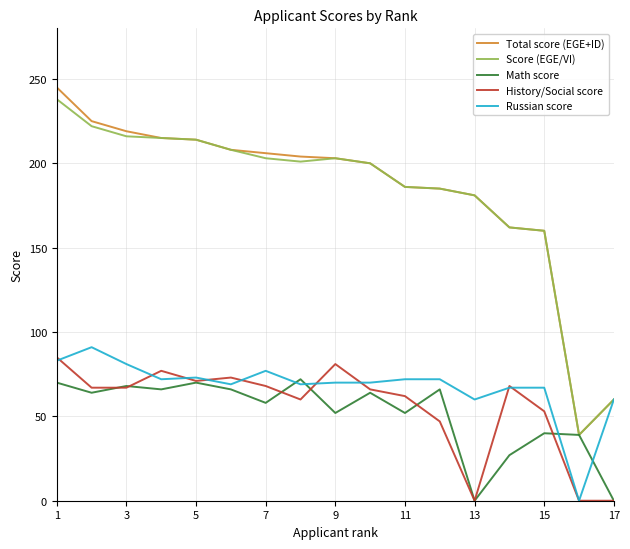

What is the maximum value shown in the chart?

245